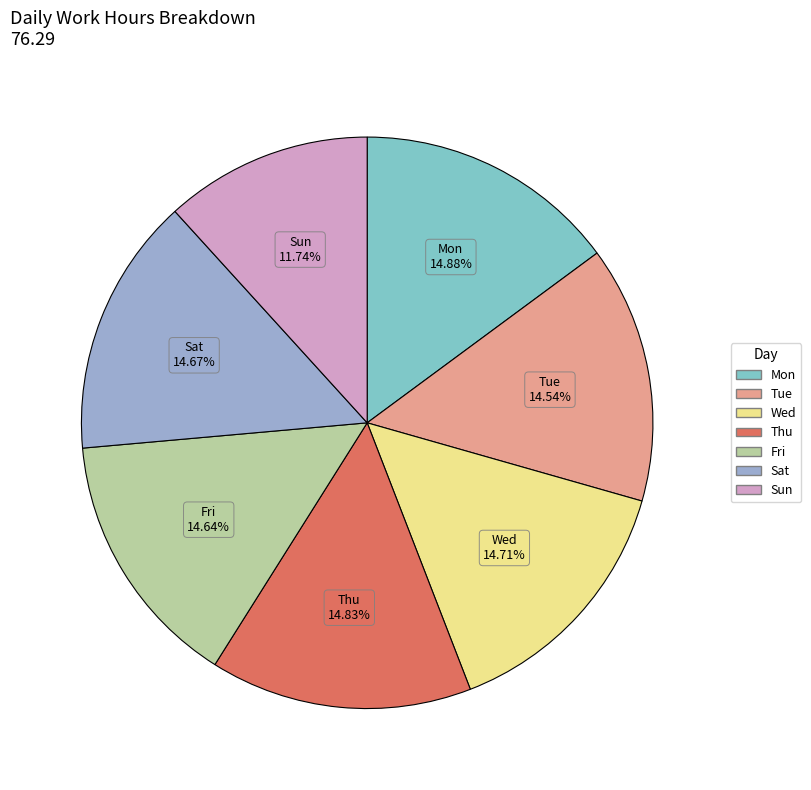

The Wed slice represents 15% of the pie. True or false?

True